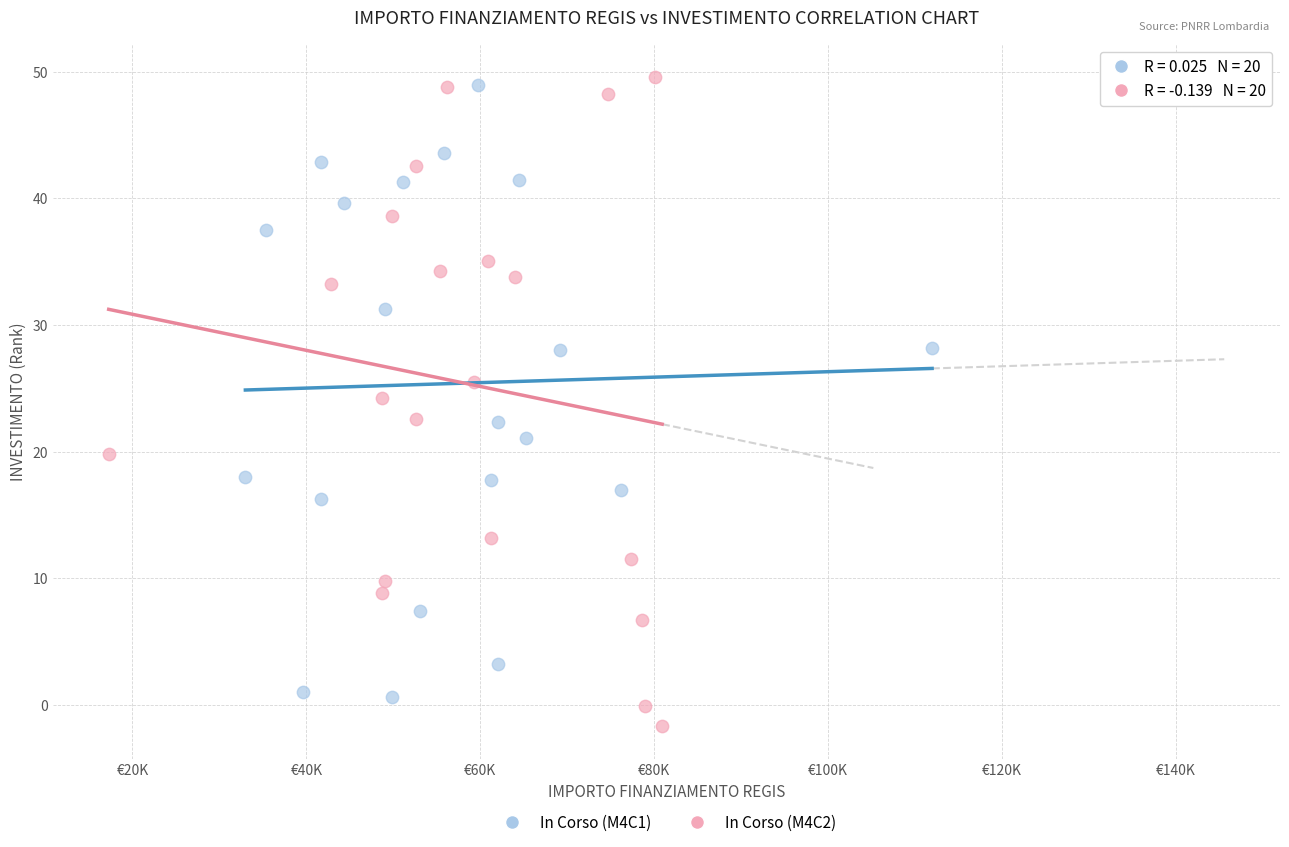

Which series contains the lowest Y value?

In Corso (M4C2)